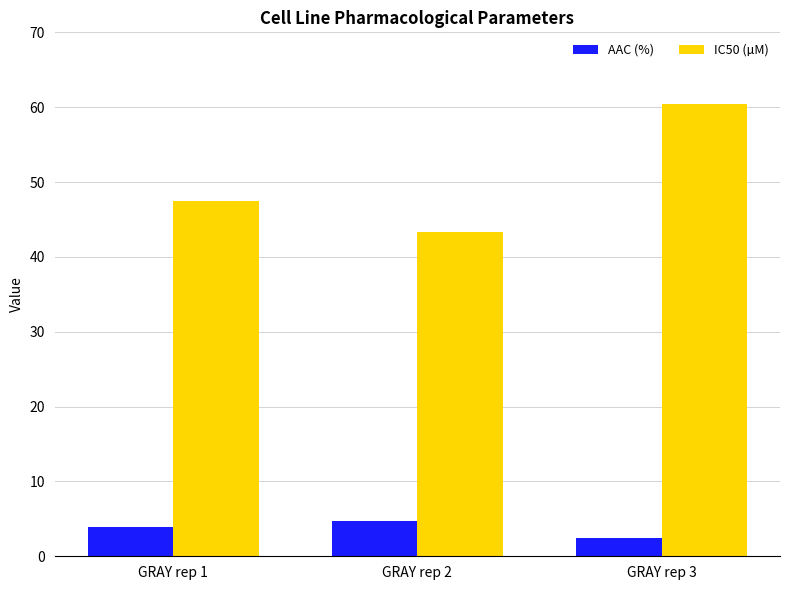

At which label is IC50 (µM) closest to 51?

GRAY rep 1